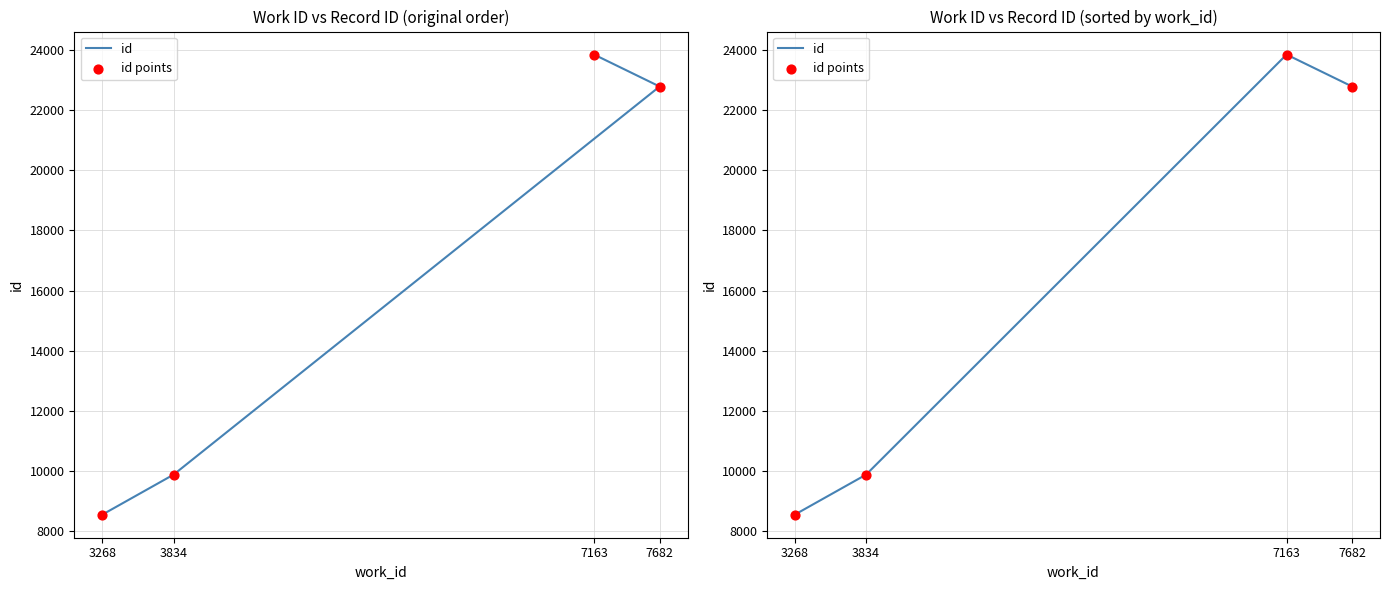

At how many categories does at least one series exceed 10930?

2